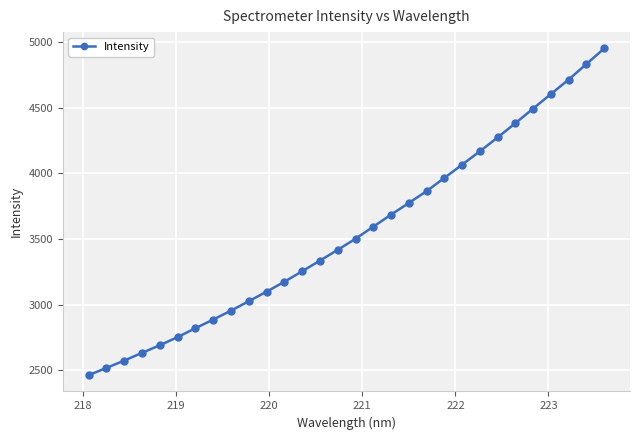

How many values exceed 3502?

15